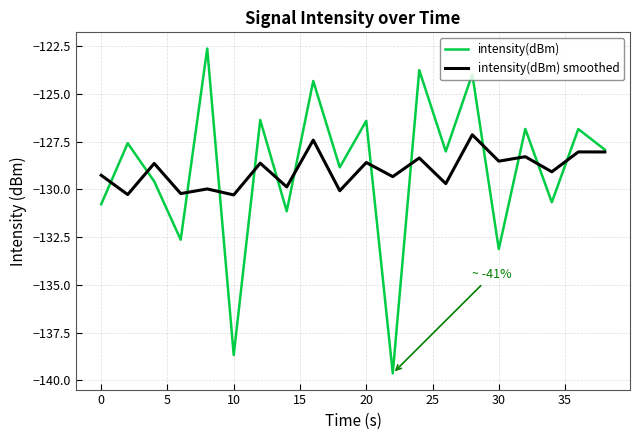

Which series has the widest spread of values?

intensity(dBm)